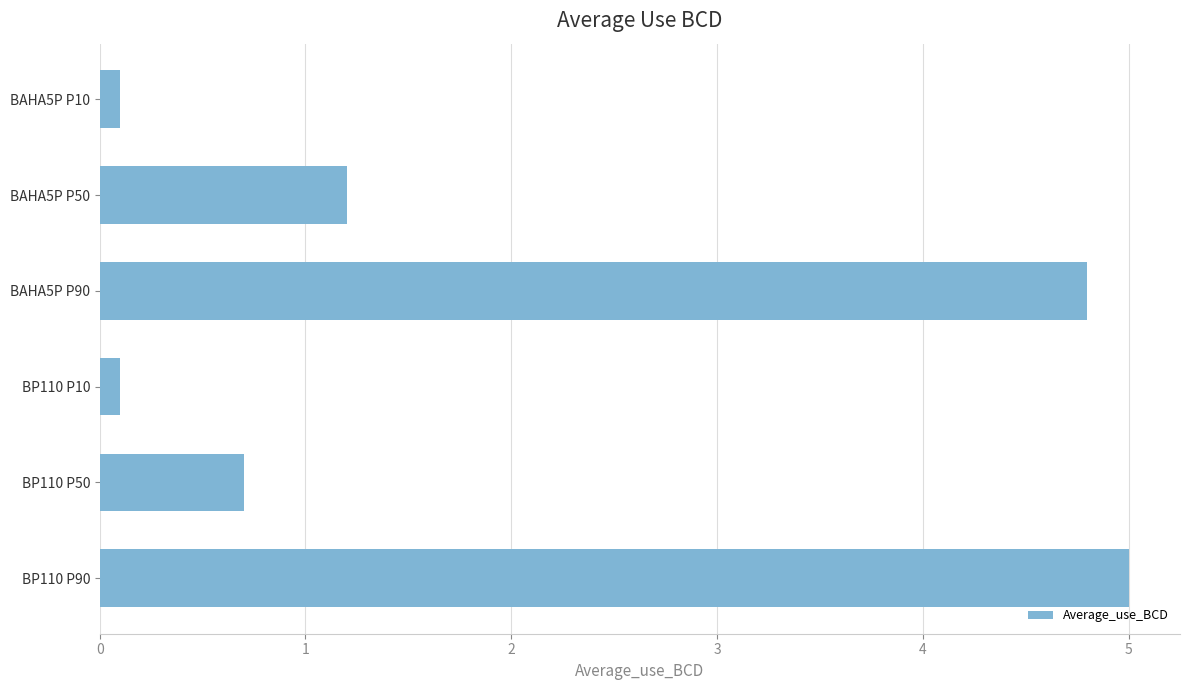

How many bars are there in total?

6